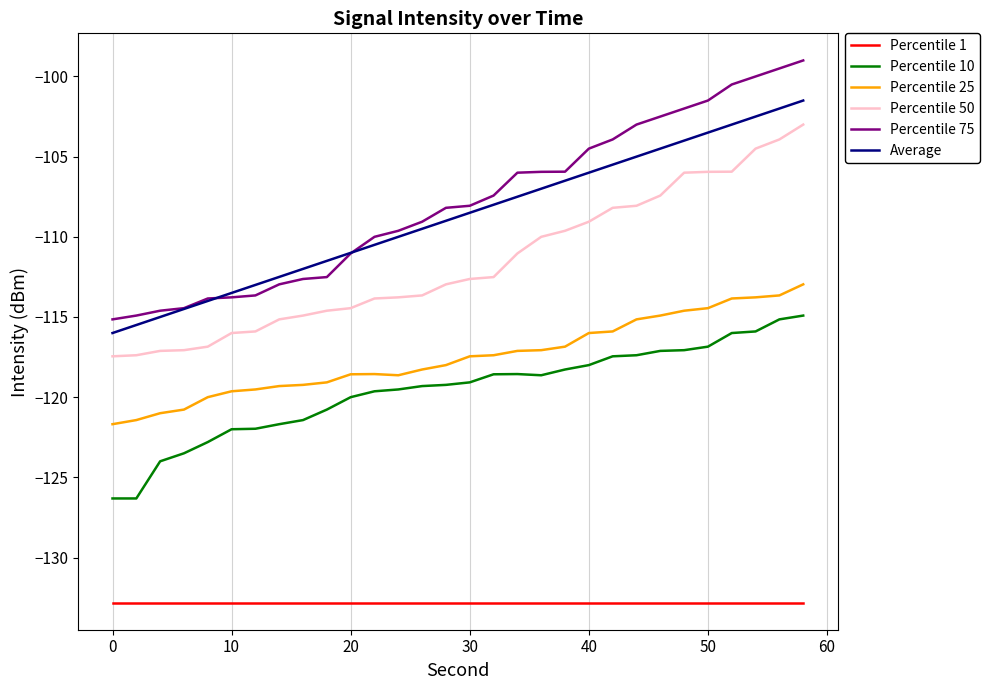

What is the greatest value displayed?

-99.0